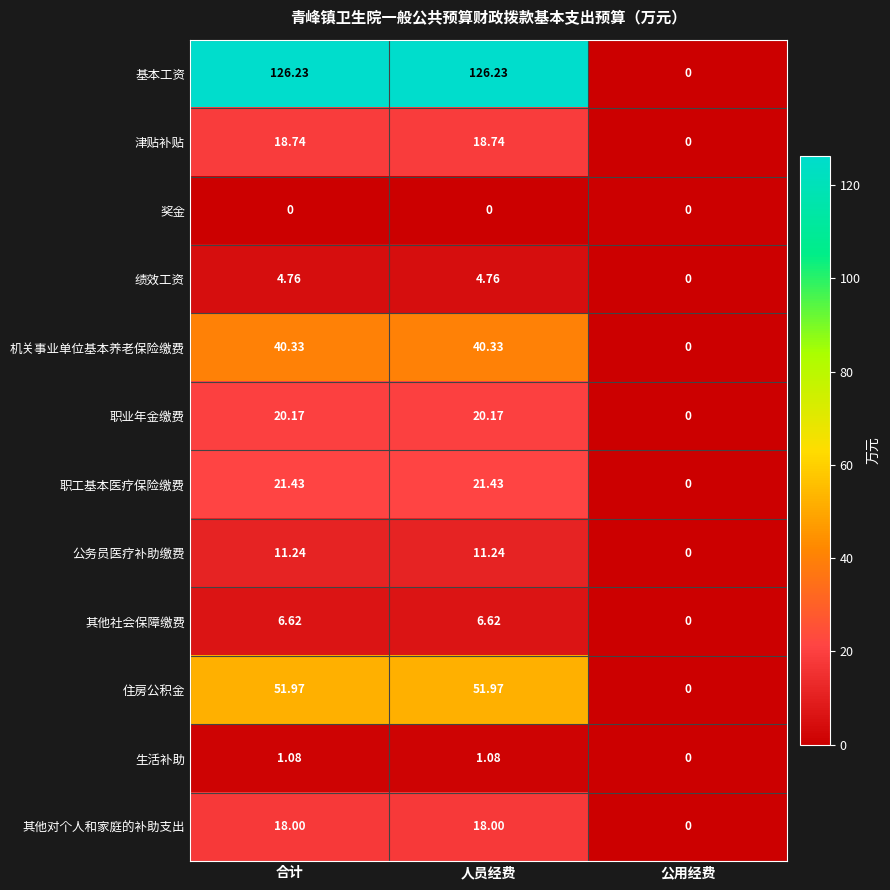

Is the value of 基本工资 at 人员经费 greater than the value of 公务员医疗补助缴费 at 人员经费?

Yes